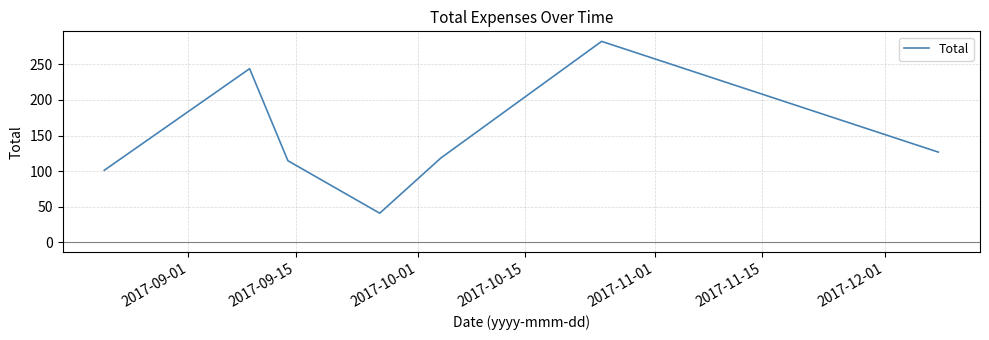

True or false: there are more than 0 points higher than both neighbors.

True